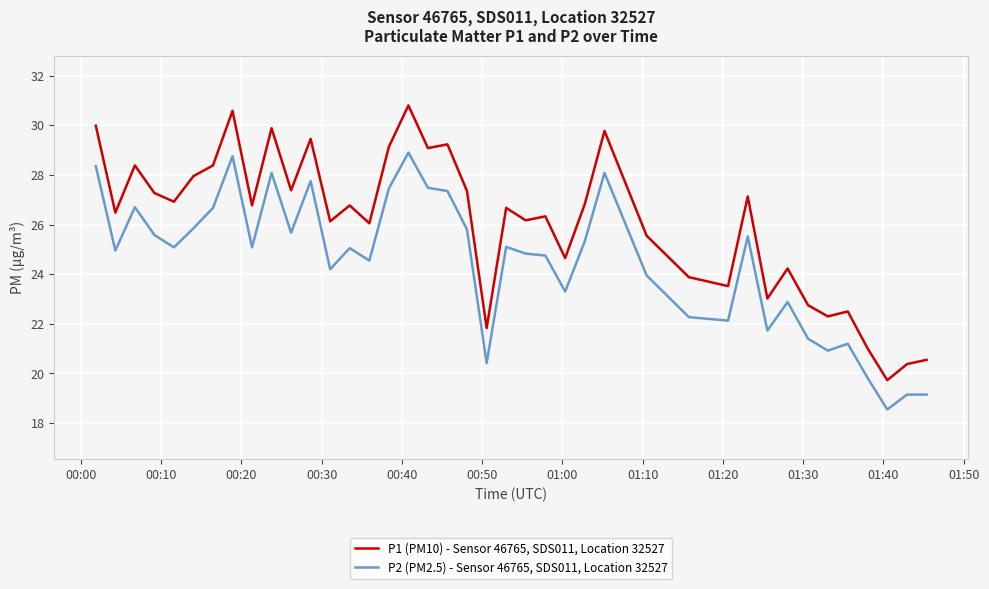

Rank the series by their average value, from highest to lowest.

P1 (PM10) - Sensor 46765, SDS011, Location 32527, P2 (PM2.5) - Sensor 46765, SDS011, Location 32527